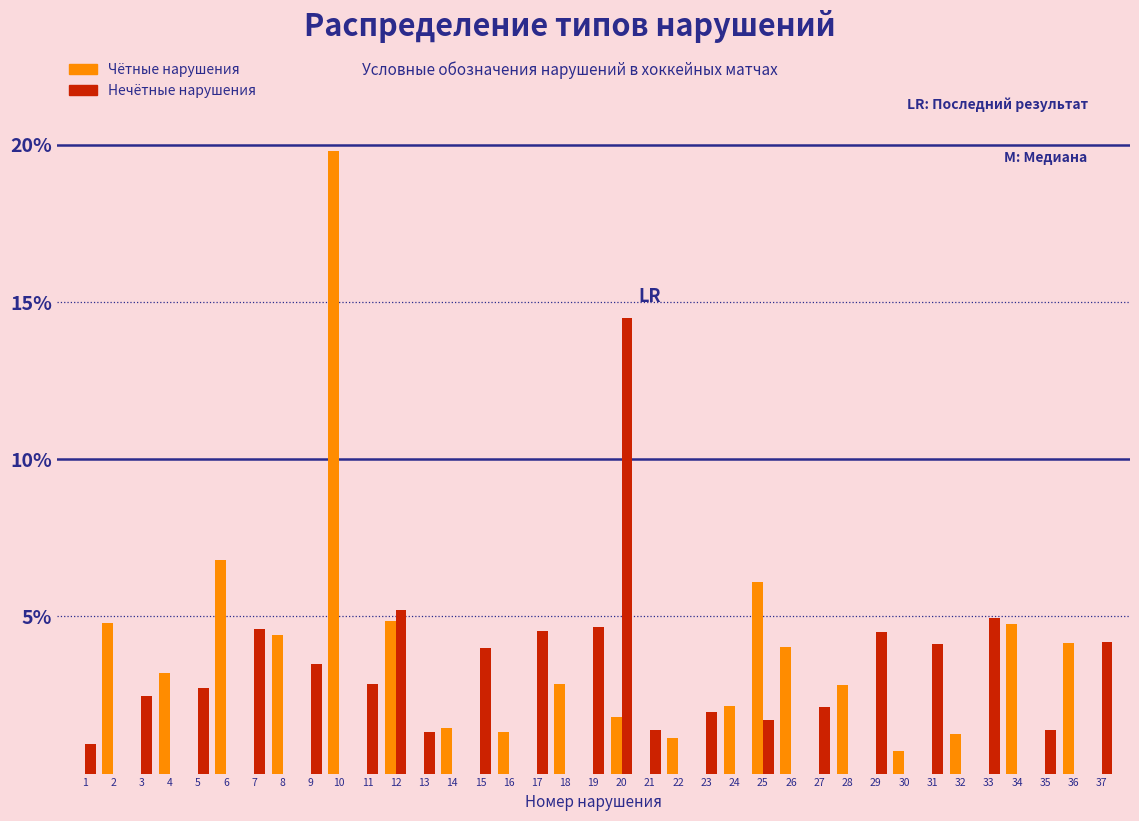

Where is Чётные нарушения nearest to the value 9?

6